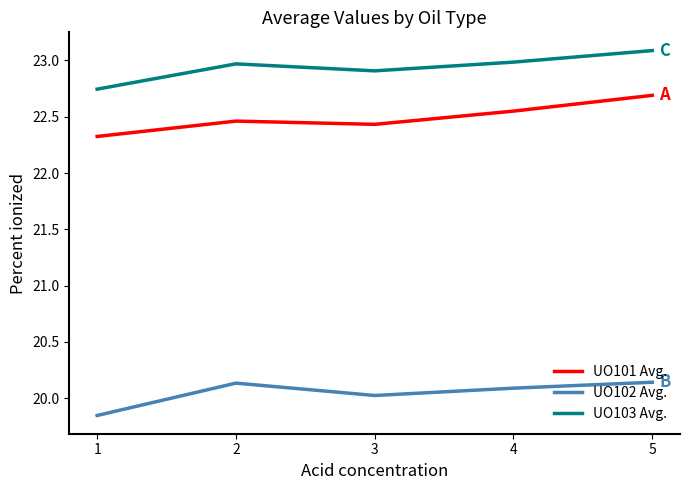

Rank the categories by UO101 Avg. value from lowest to highest.

1, 3, 2, 4, 5